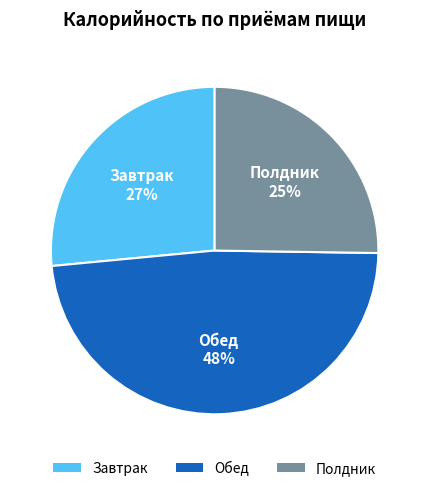

Does Обед represent more than half of the total?

No